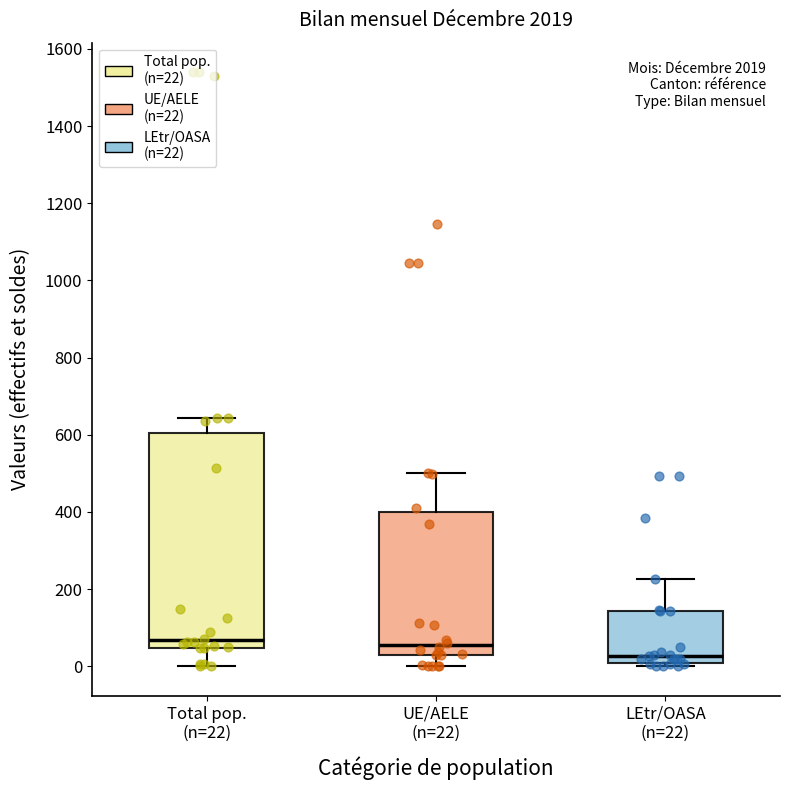

Comparing the boxes themselves (not the whiskers), which one is the tallest?

Total pop. (n=22)